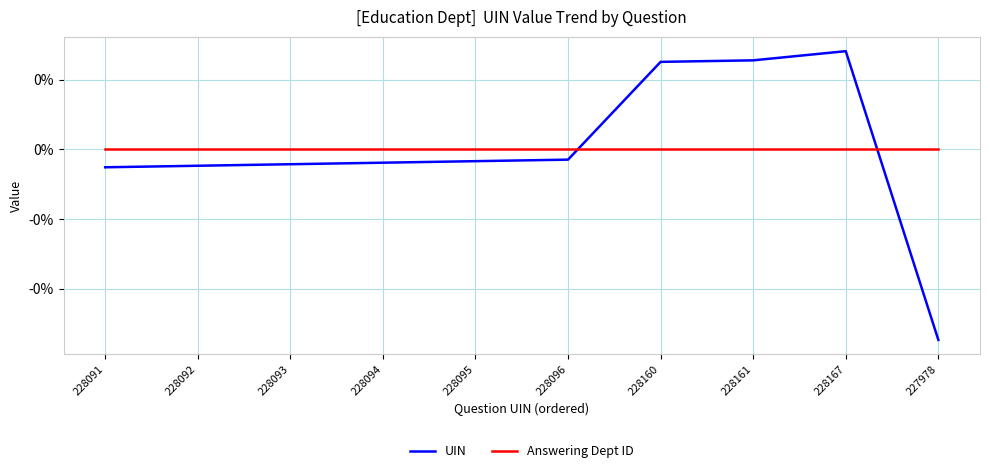

Does the chart display data point markers on the line(s)?

No